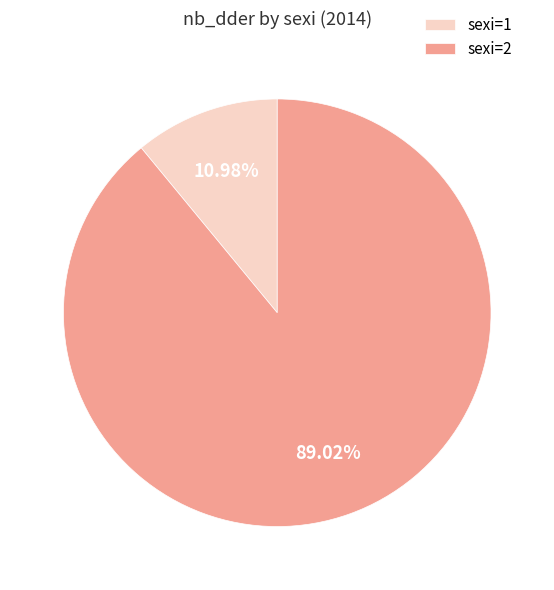

Between sexi=1 and sexi=2, which is larger?

sexi=2